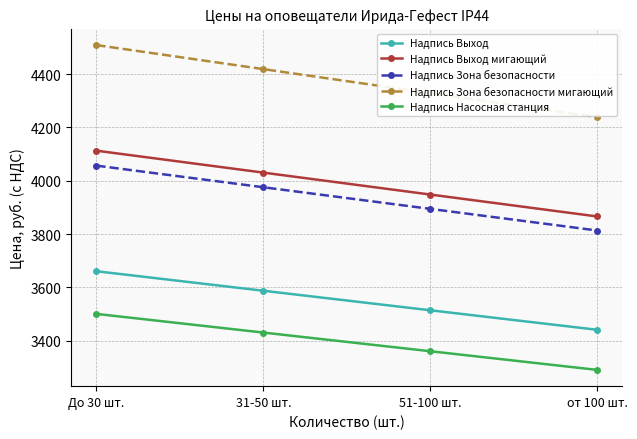

What is the sum of the Надпись Насосная станция values at До 30 шт. and 51-100 шт.?

6862.0